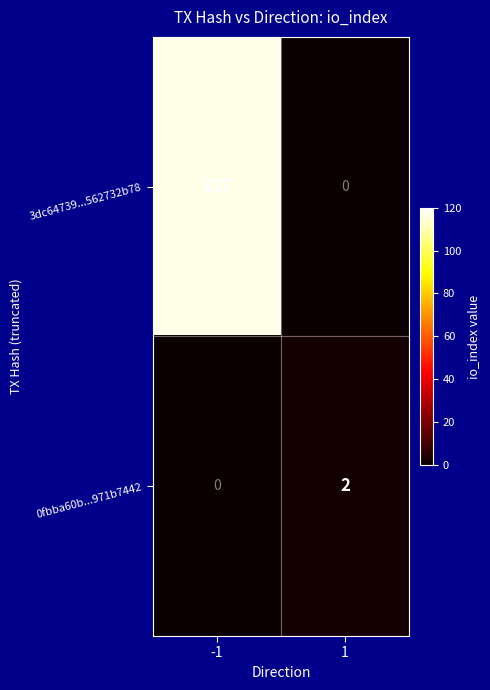

Rank the series by their maximum value, from lowest to highest.

0fbba60b...971b7442, 3dc64739...562732b78